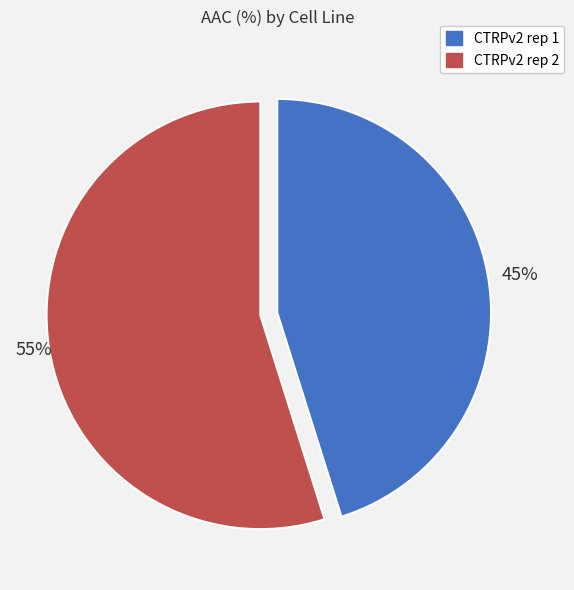

To the nearest percent, what is the difference between the largest and smallest slice percentages?

10%